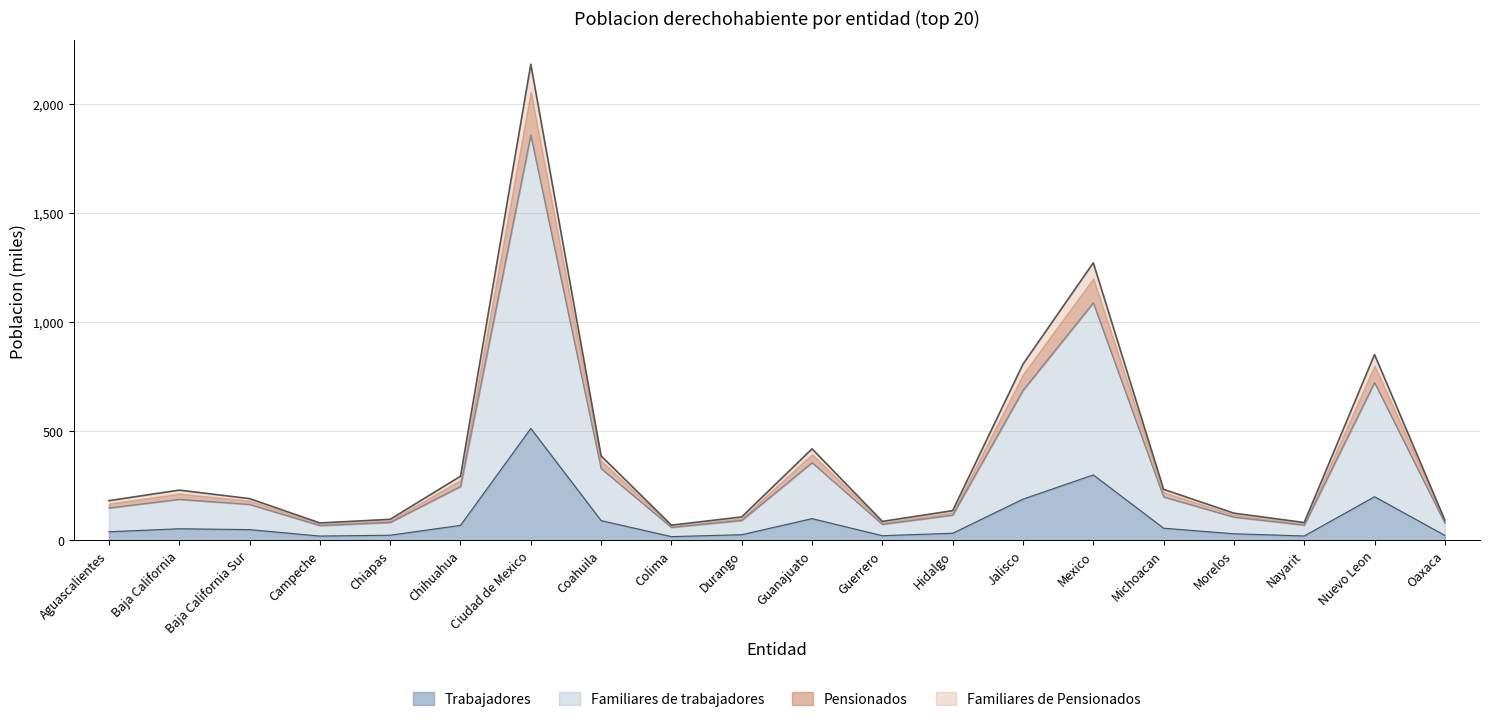

At which category is the sum across all series the highest?

Ciudad de Mexico